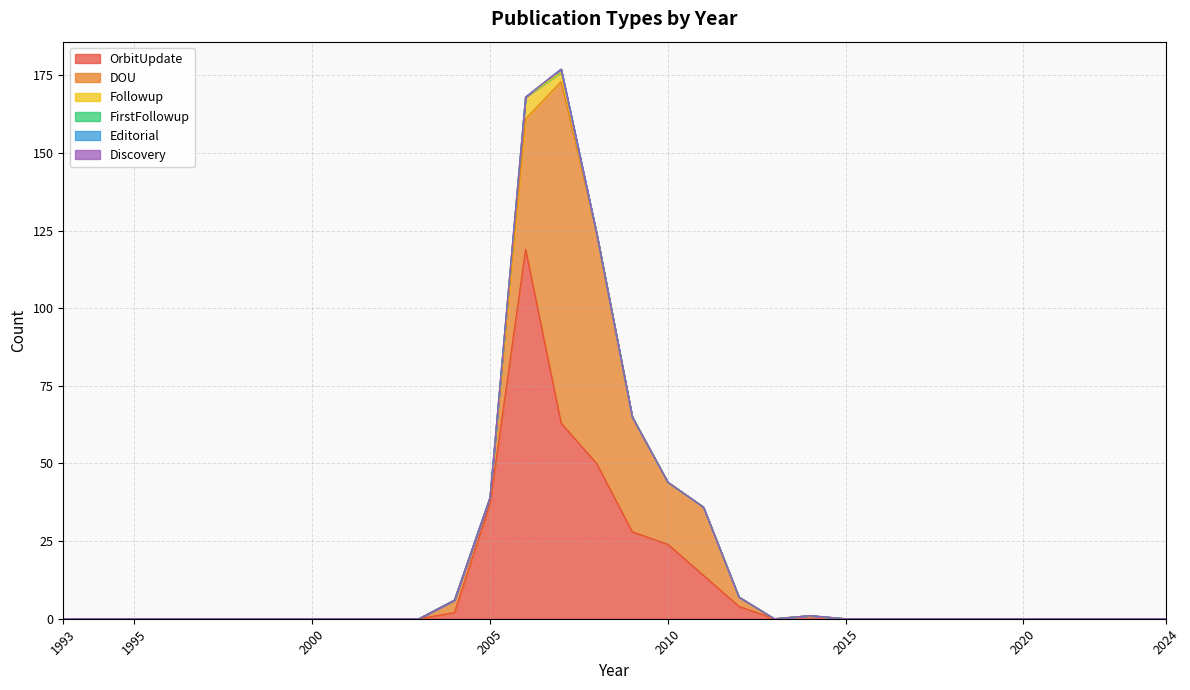

Which has a higher value, 2001 or 1998?

2001